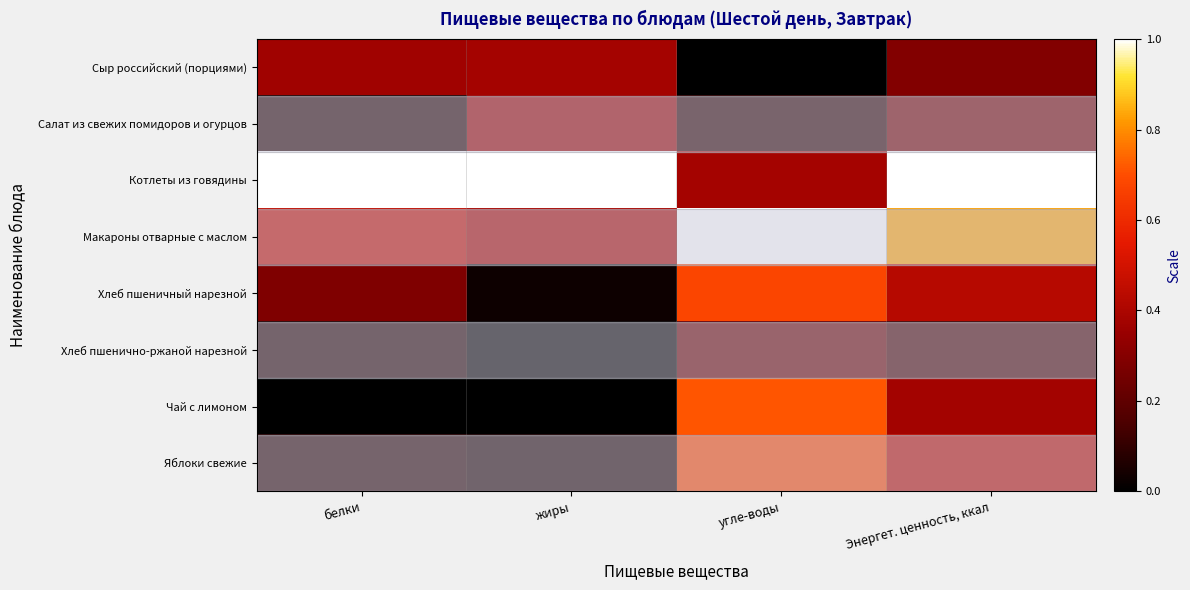

Reading left to right, what are all the values shown in this chart?

Сыр российский (порциями): белки=0.4	жиры=0.4	угле-воды=0.0	Энергет. ценность, ккал=0.3
Салат из свежих помидоров и огурцов: белки=0.1	жиры=0.4	угле-воды=0.1	Энергет. ценность, ккал=0.3
Котлеты из говядины: белки=1.0	жиры=1.0	угле-воды=0.4	Энергет. ценность, ккал=1.0
Макароны отварные с маслом: белки=0.5	жиры=0.4	угле-воды=1.0	Энергет. ценность, ккал=0.8
Хлеб пшеничный нарезной: белки=0.3	жиры=0.0	угле-воды=0.7	Энергет. ценность, ккал=0.4
Хлеб пшенично-ржаной нарезной: белки=0.1	жиры=0.0	угле-воды=0.2	Энергет. ценность, ккал=0.1
Чай с лимоном: белки=0.0	жиры=0.0	угле-воды=0.7	Энергет. ценность, ккал=0.4
Яблоки свежие: белки=0.1	жиры=0.1	угле-воды=0.7	Энергет. ценность, ккал=0.4